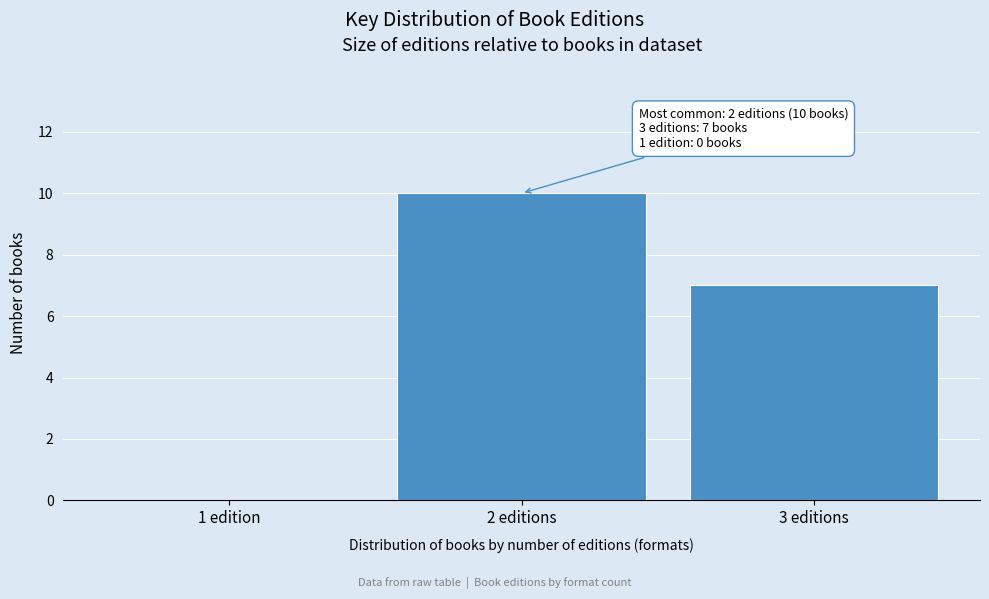

Reading left to right, list all the values displayed in this chart.

1 edition=0	2 editions=10	3 editions=7